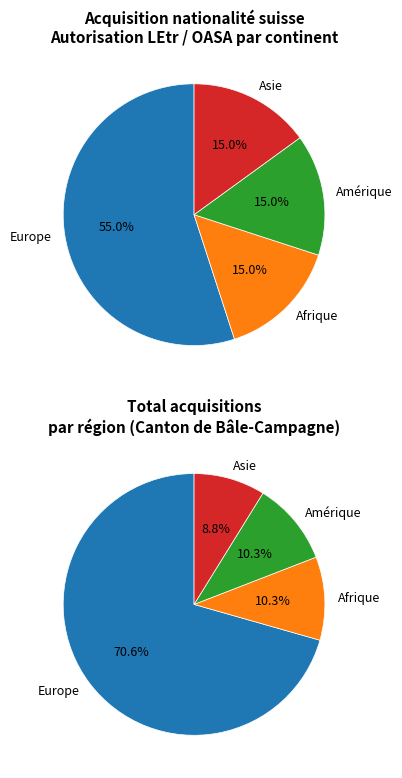

Rank the categories by value from lowest to highest.

Afrique, Amérique, Asie, Europe